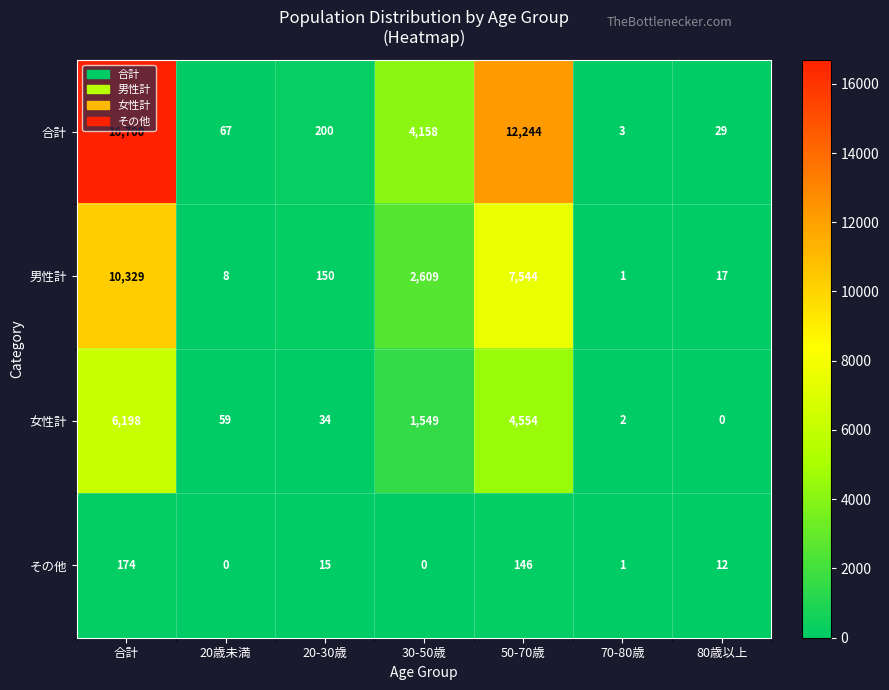

The value of 合計 at 30-50歳 is 2637. True or false?

False